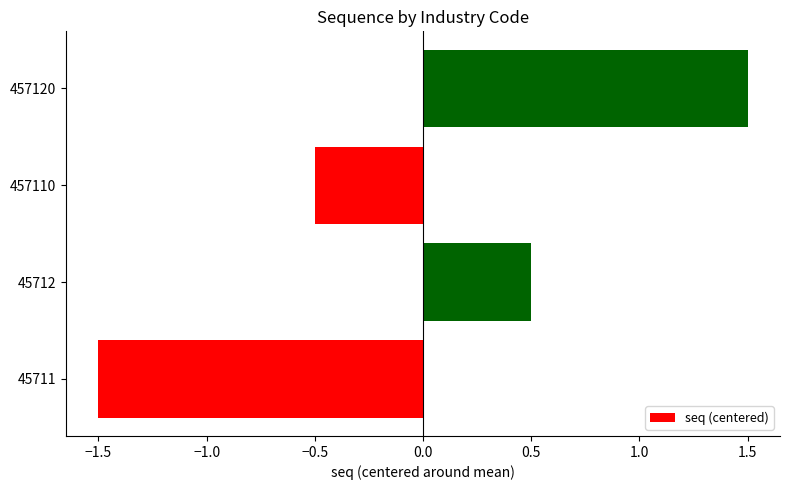

How many data points are less than 0?

2